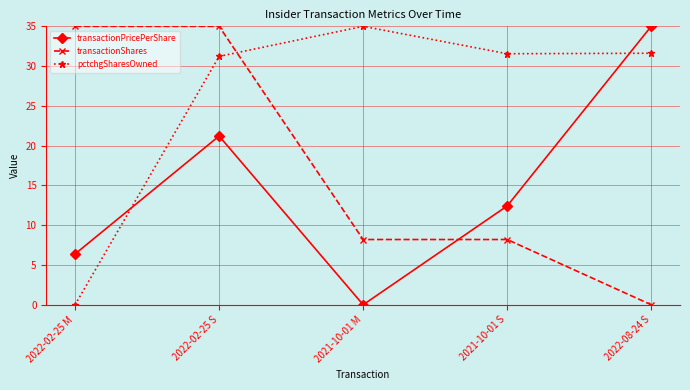

What is the sum of all pctchgSharesOwned values?

129.4